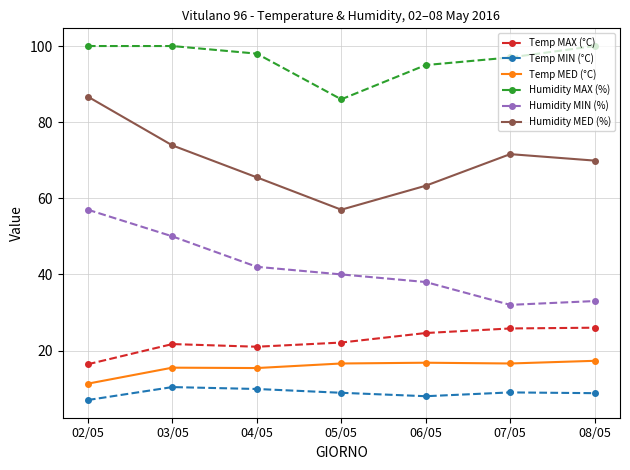

Where does the Temp MIN (°C) series first go above 8?

03/05